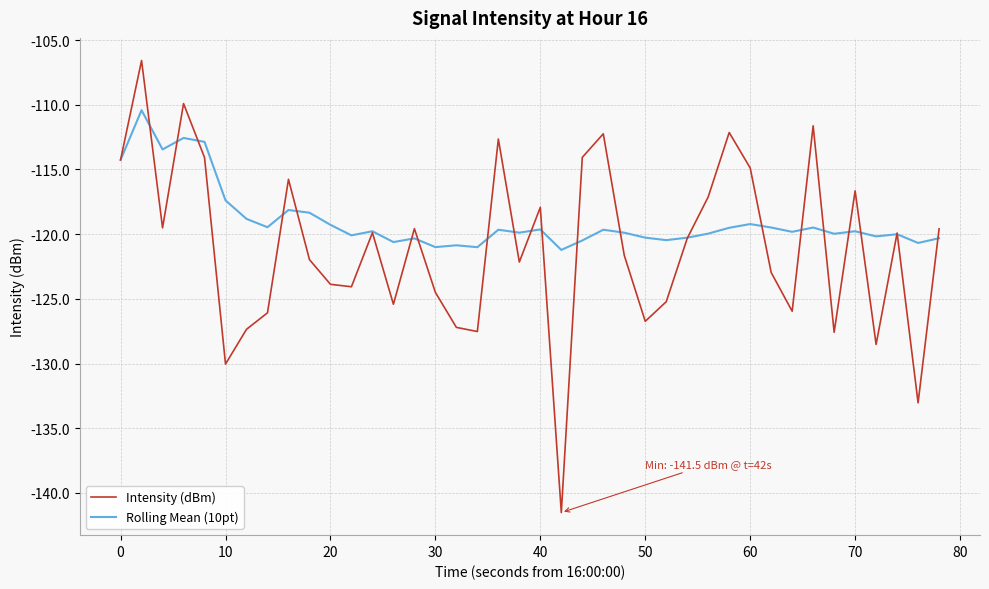

What is the maximum value shown in the chart?

-106.6